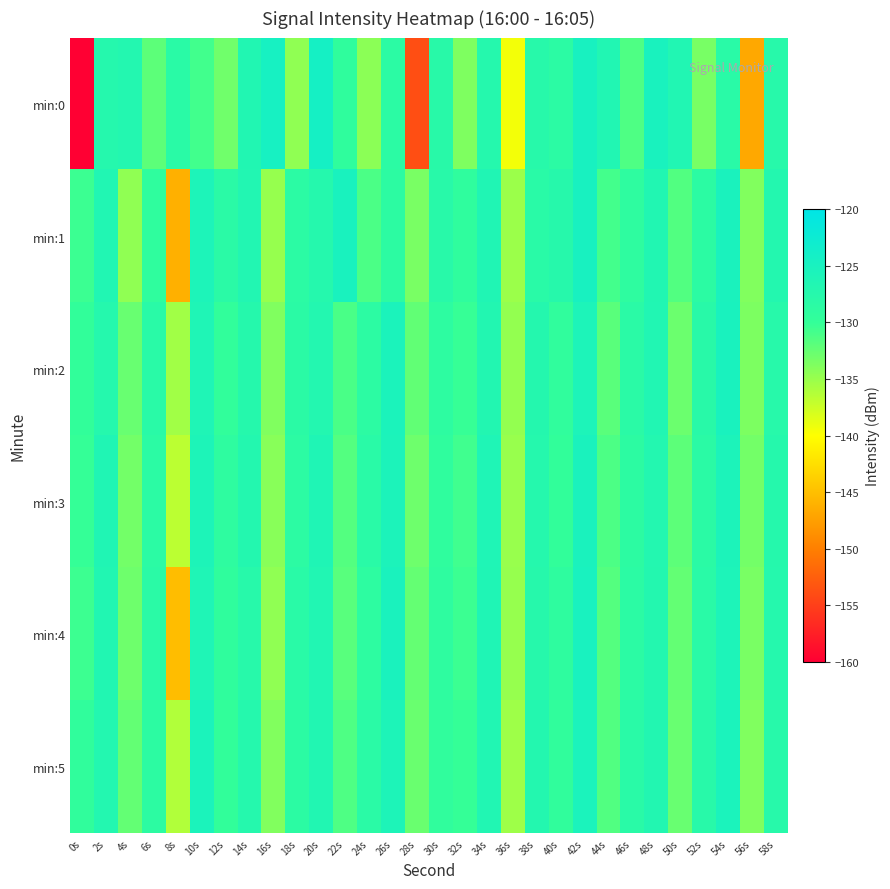

What is the total value across all series at 48s?

-759.2